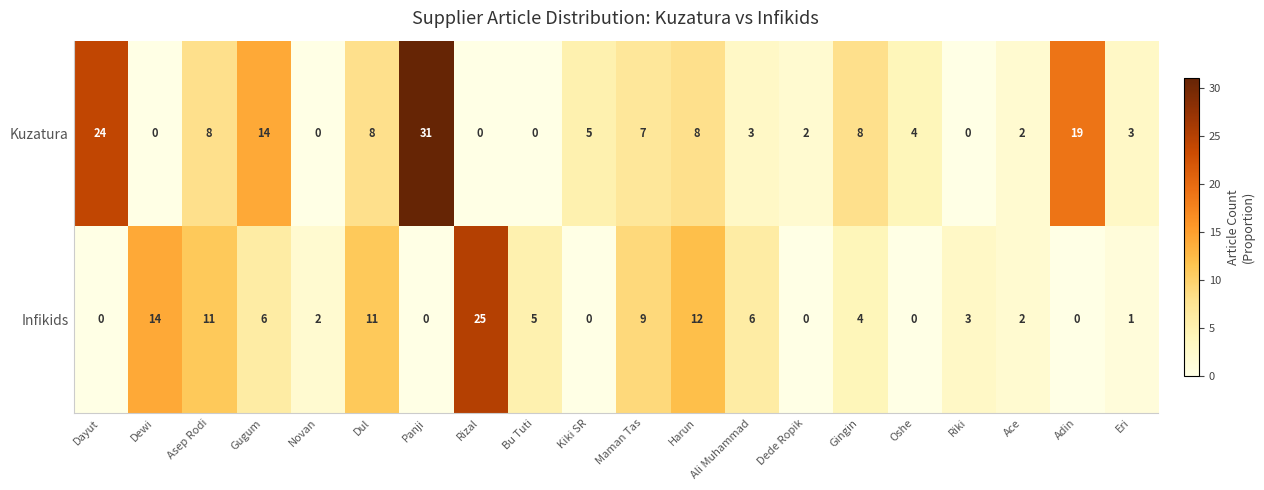

The value of Infikids at Rizal is 25. True or false?

True